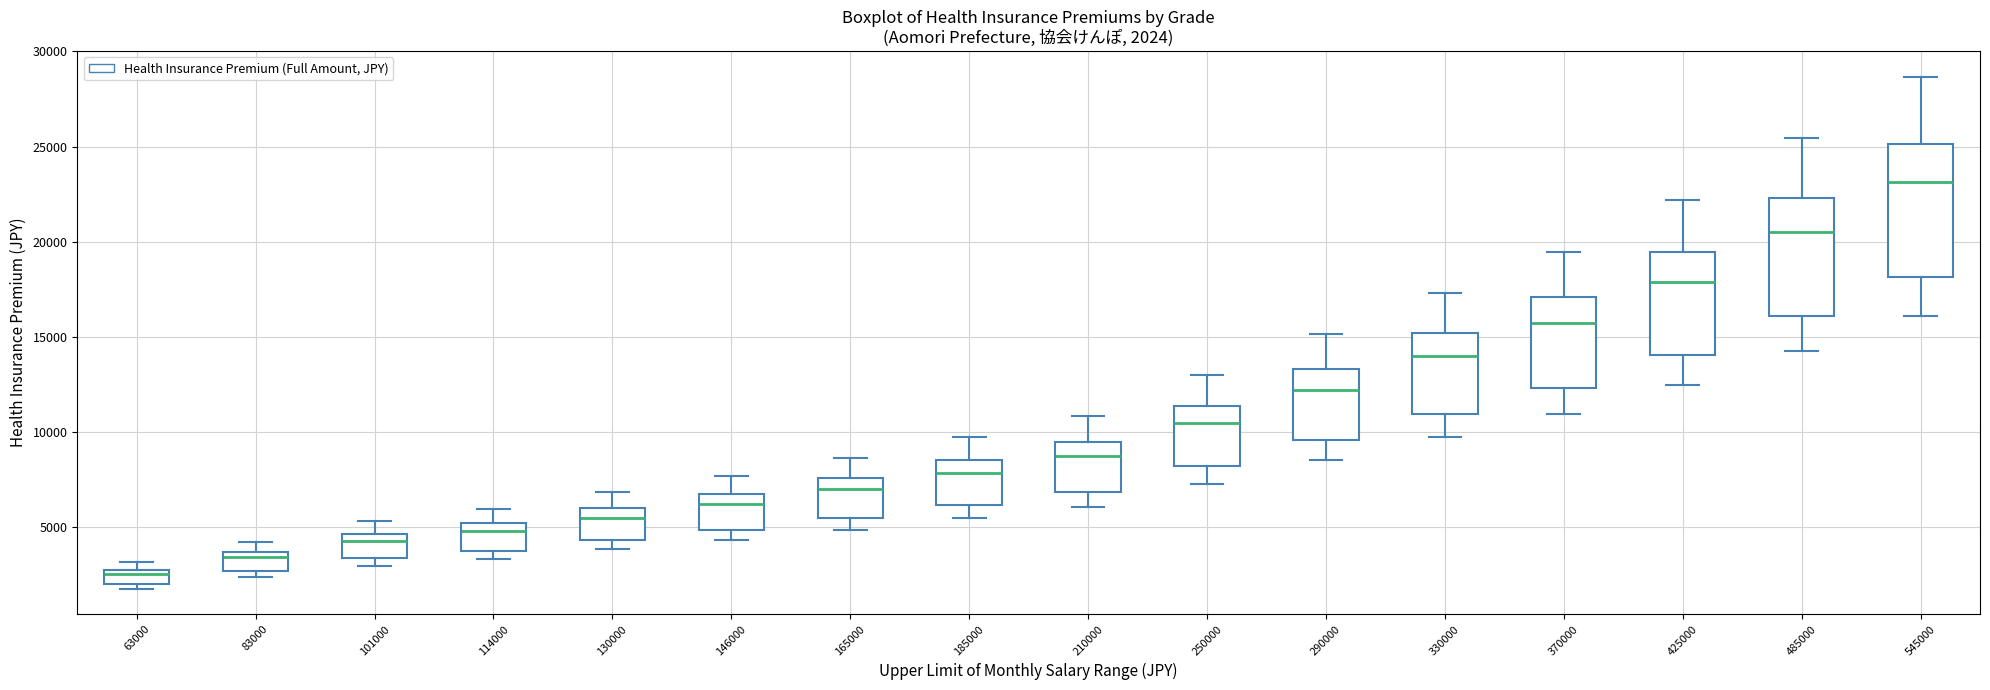

Which box's median line is the highest?

545000